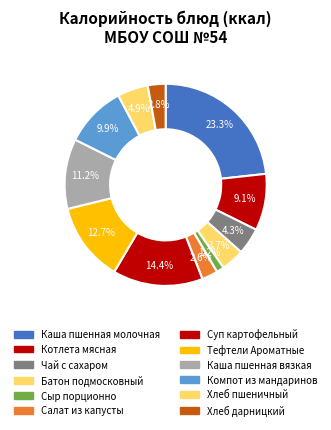

Is it true that Компот из мандаринов is 10% of the pie?

True